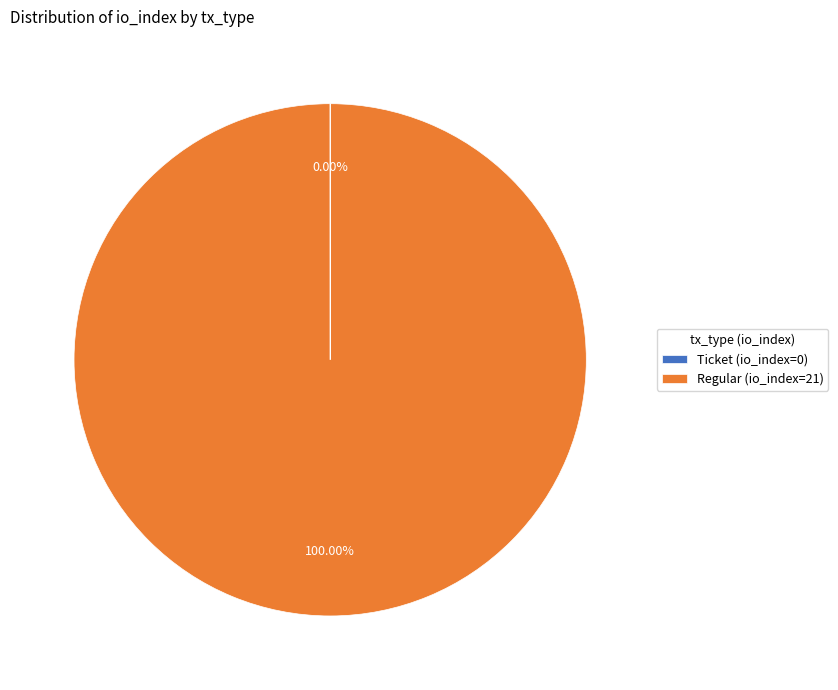

What is the majority slice?

Regular (io_index=21)